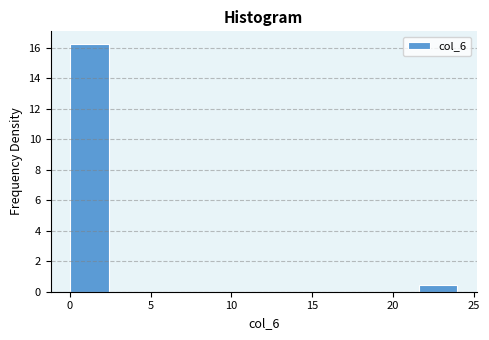

Which range on the x-axis has the tallest bar?

0.0 to 2.4